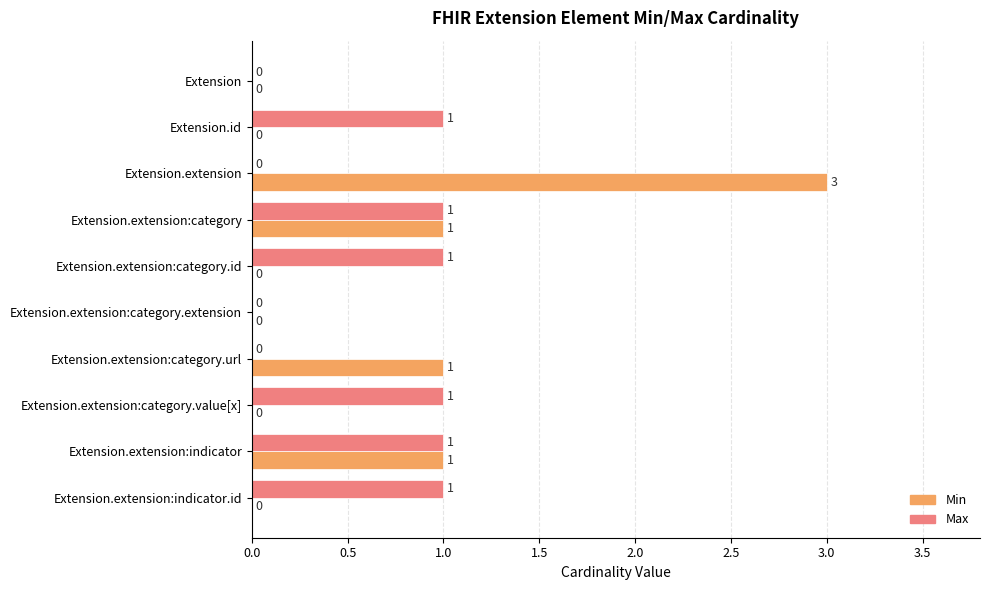

The value of Min at Extension.extension:category.extension is 0. True or false?

True